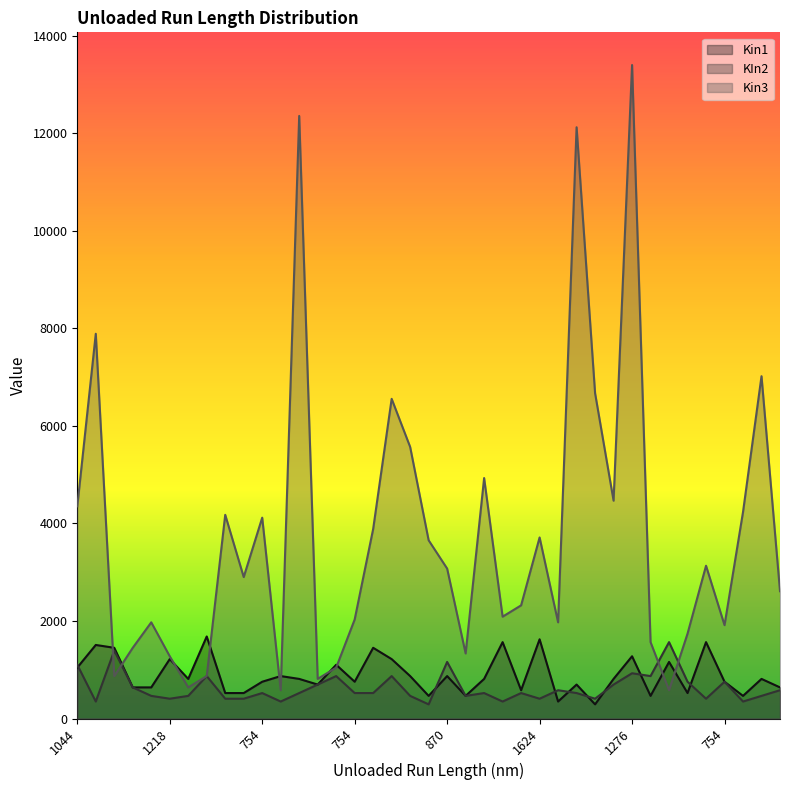

What is the difference between the second highest and second lowest values in the Kin3 series?

11774